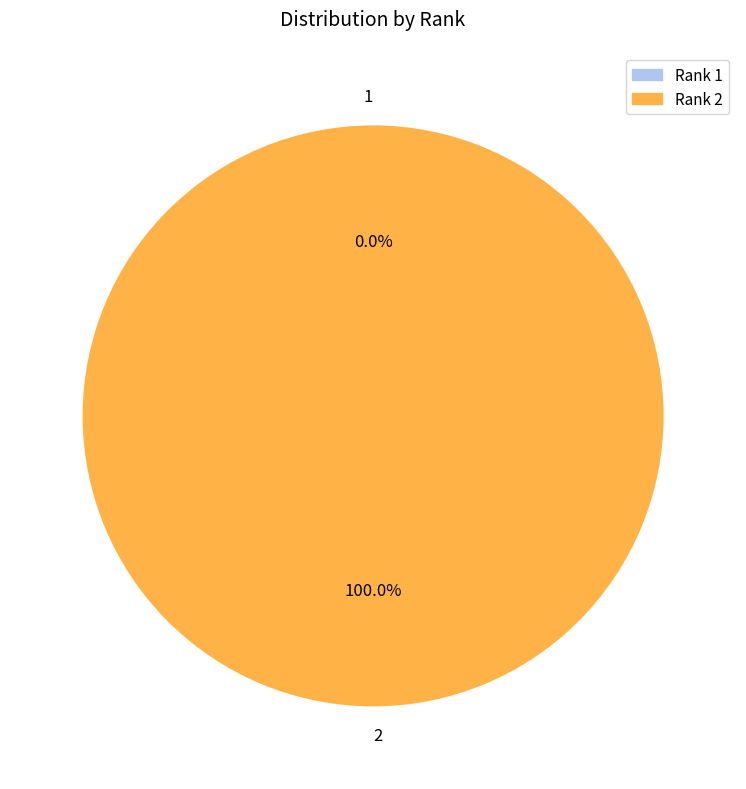

Which category has the biggest portion of the pie?

2